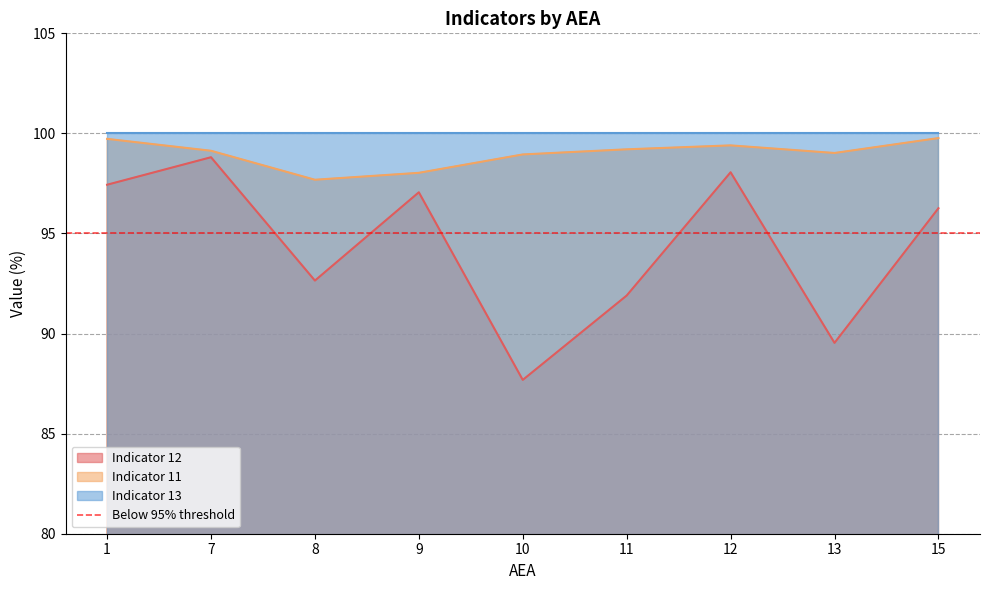

What is the difference between the maximum and minimum values in the Indicator 11 series?

2.1